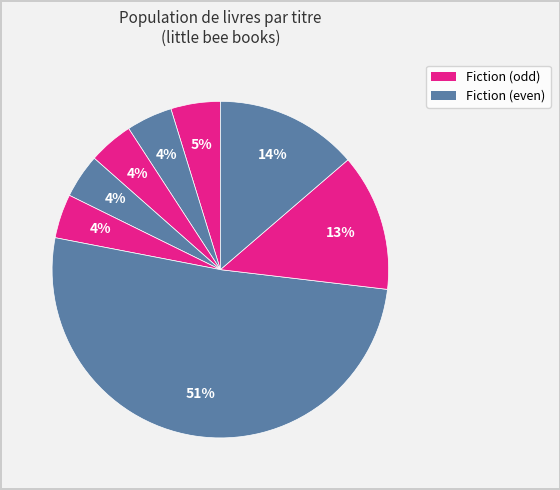

How many slices are in this pie chart?

8